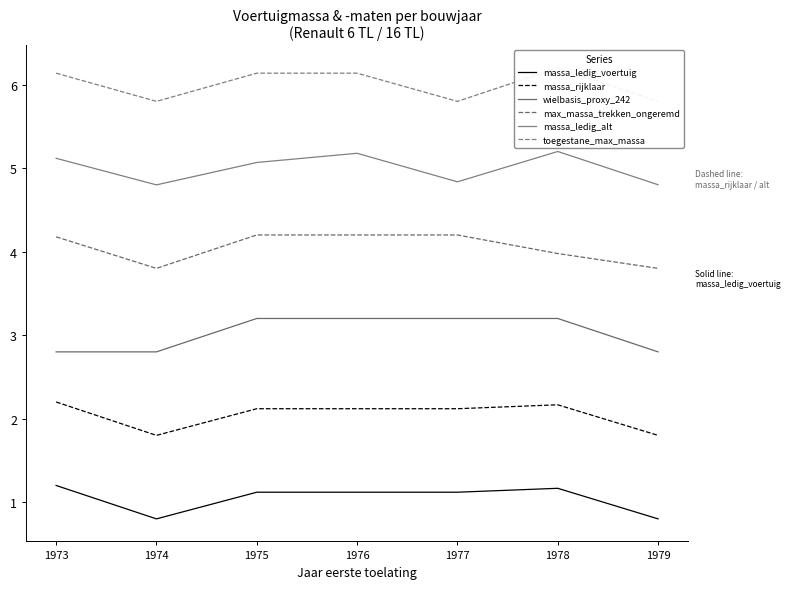

What is the sum of all massa_rijklaar values?

1744.8